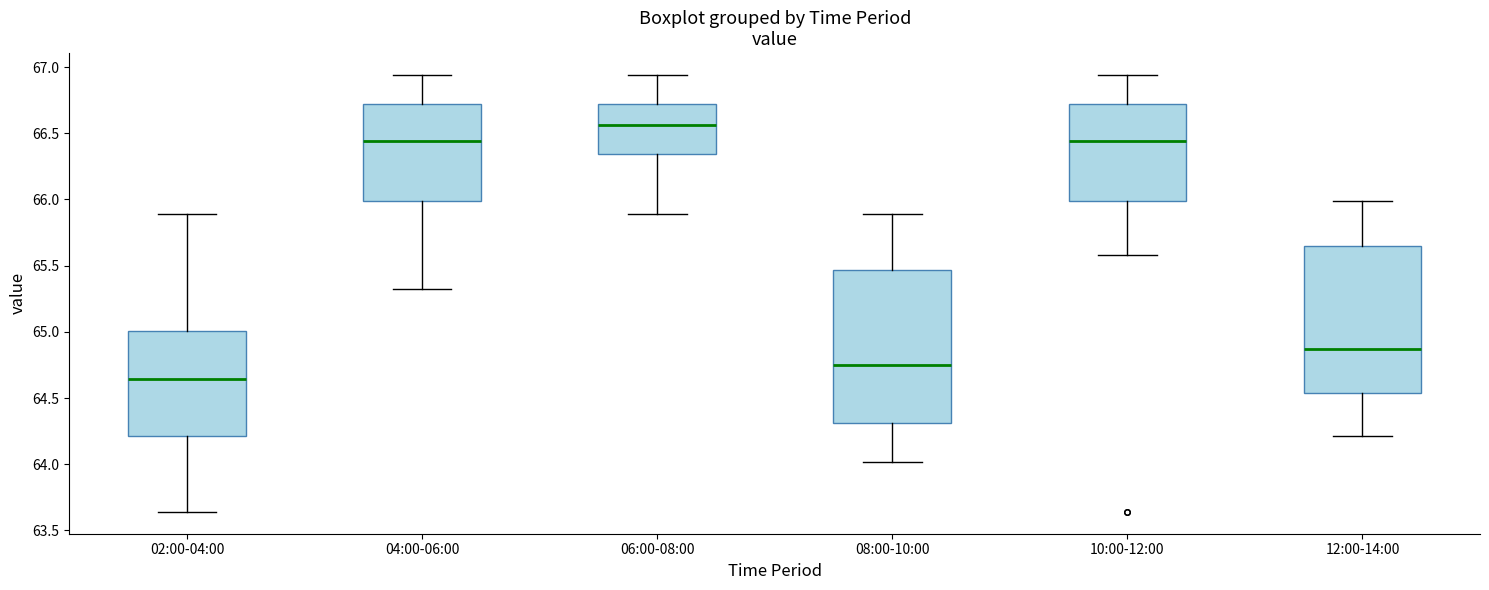

Which box has the lowest median line?

02:00-04:00